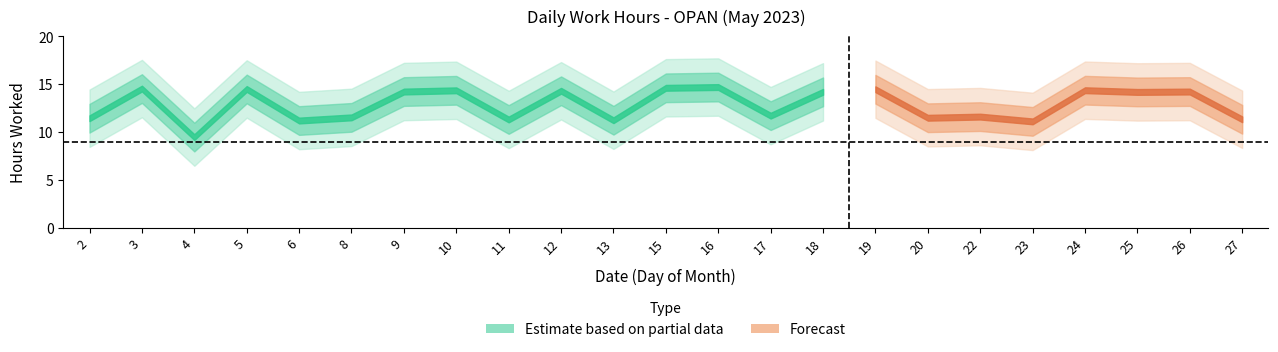

What is the change in value from 6 to 17?

+0.5